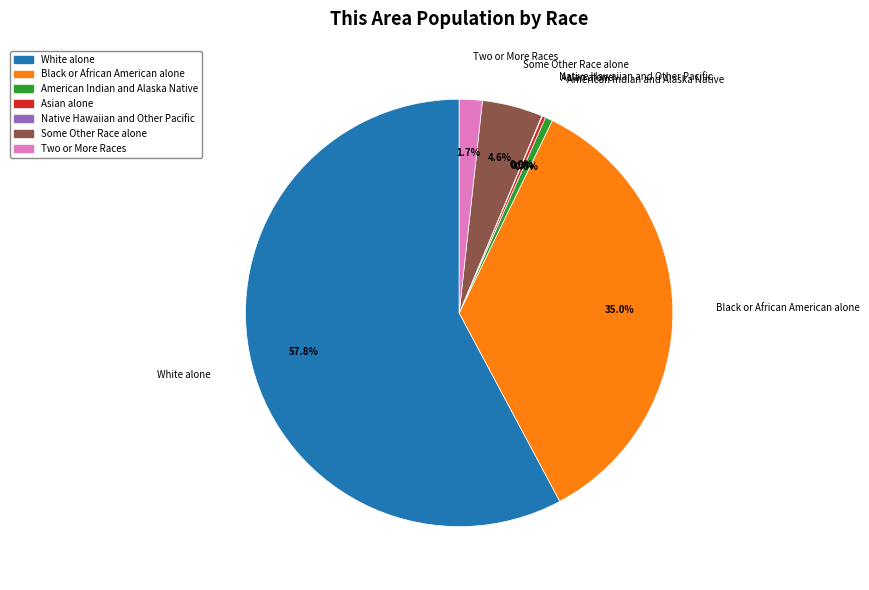

The American Indian and Alaska Native slice represents 1% of the pie. True or false?

True